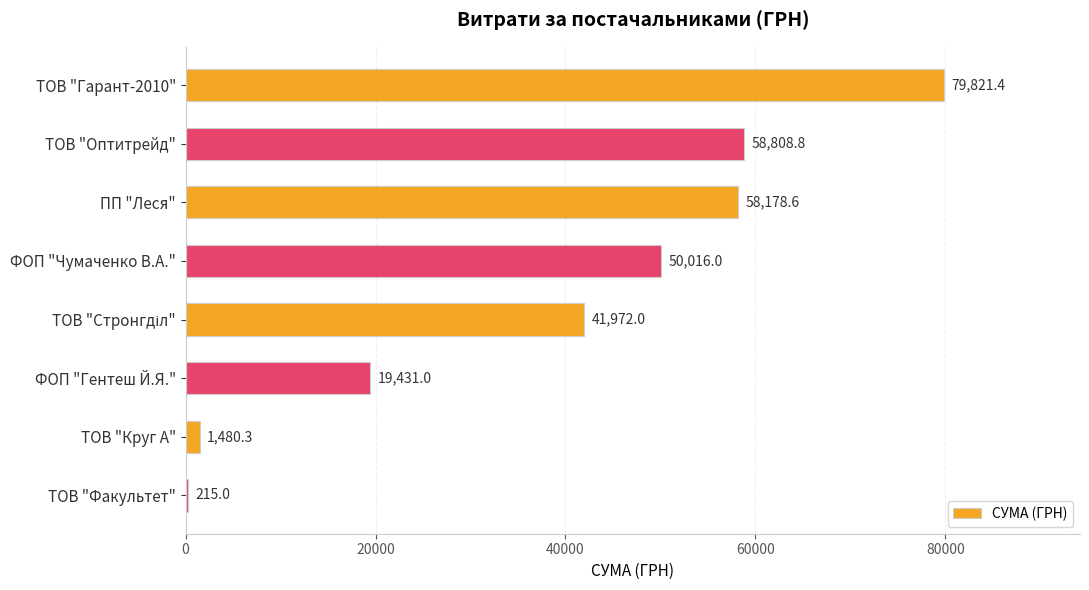

Count the number of categories in the chart.

8